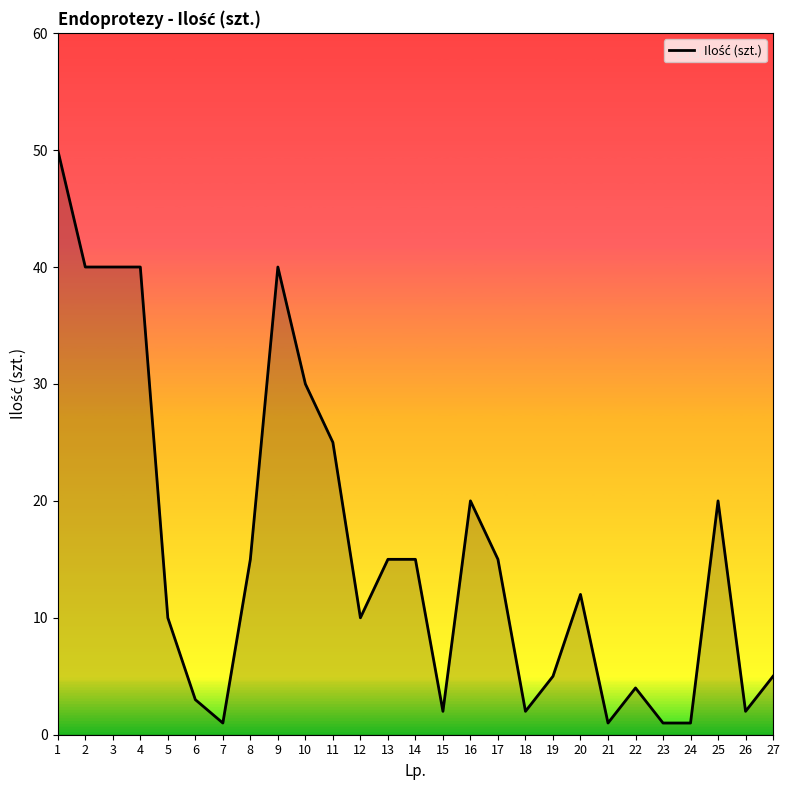

At which label does the data first exceed 12?

1